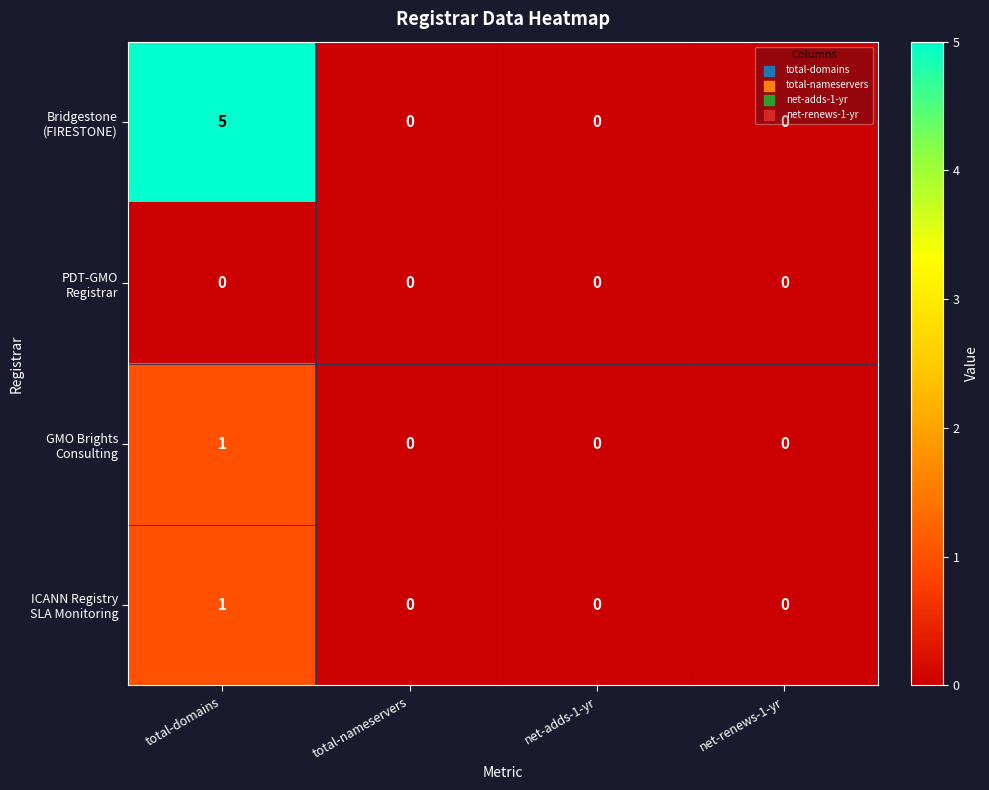

At which category is the sum across all series the highest?

total-domains